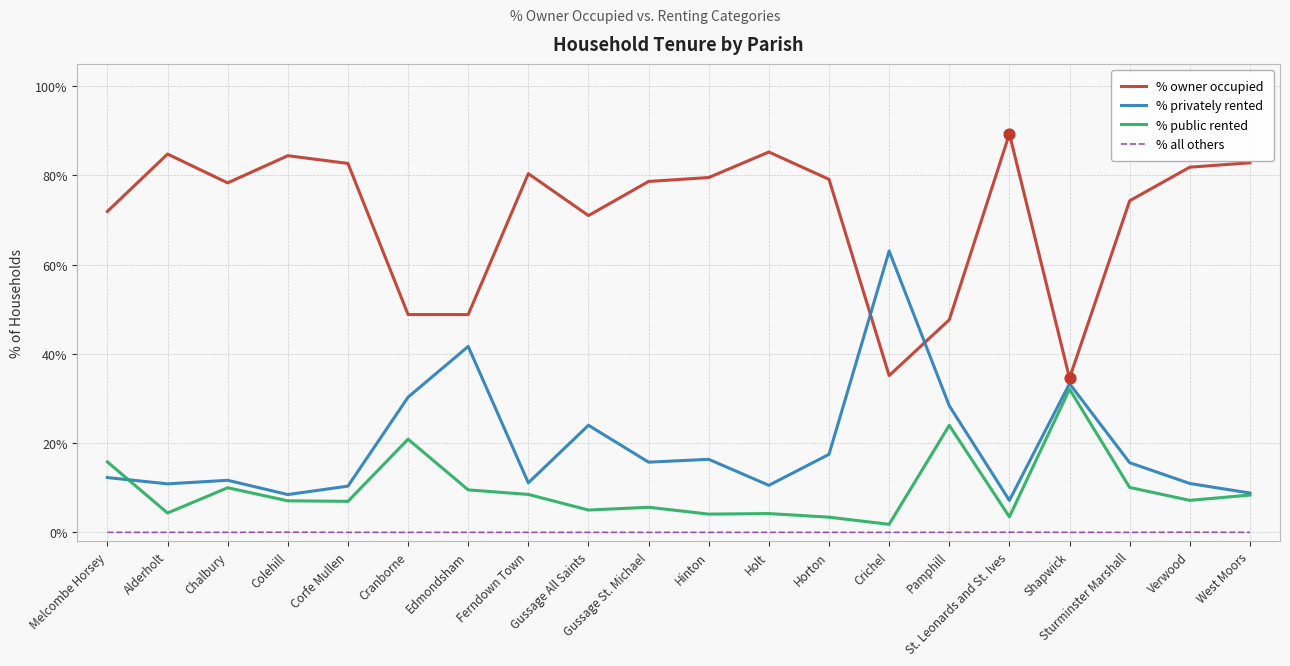

Is the value of % owner occupied at Horton greater than the value of % all others at Alderholt?

Yes